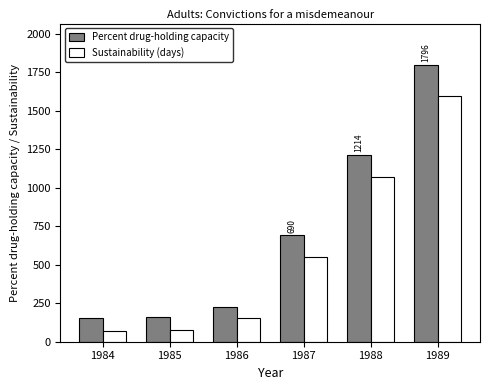

What is the spread (max minus min) of values at 1988?

143